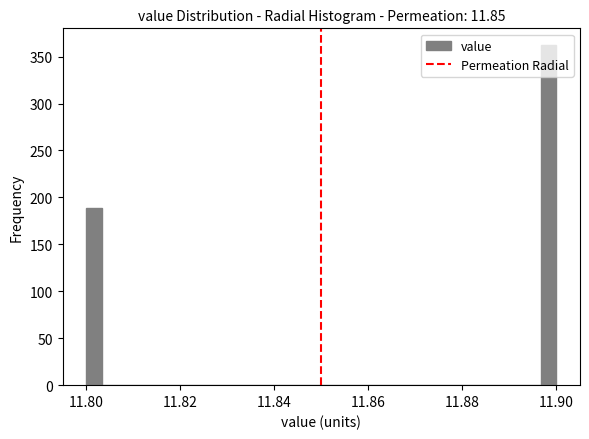

Read against the x-axis, roughly where is the centre of the tallest bar?

11.898